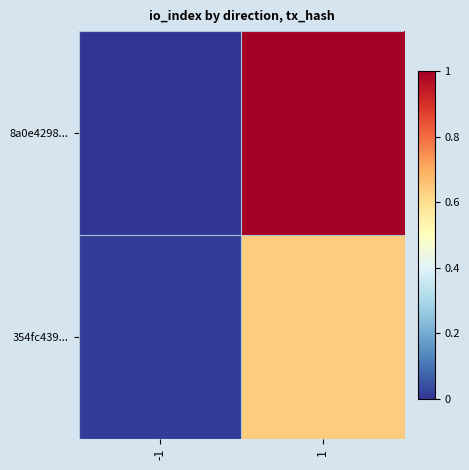

Reading right to left, extract all data points from this chart.

8a0e4298...: 1=1.0	-1=0.0
354fc439...: 1=0.6	-1=0.0